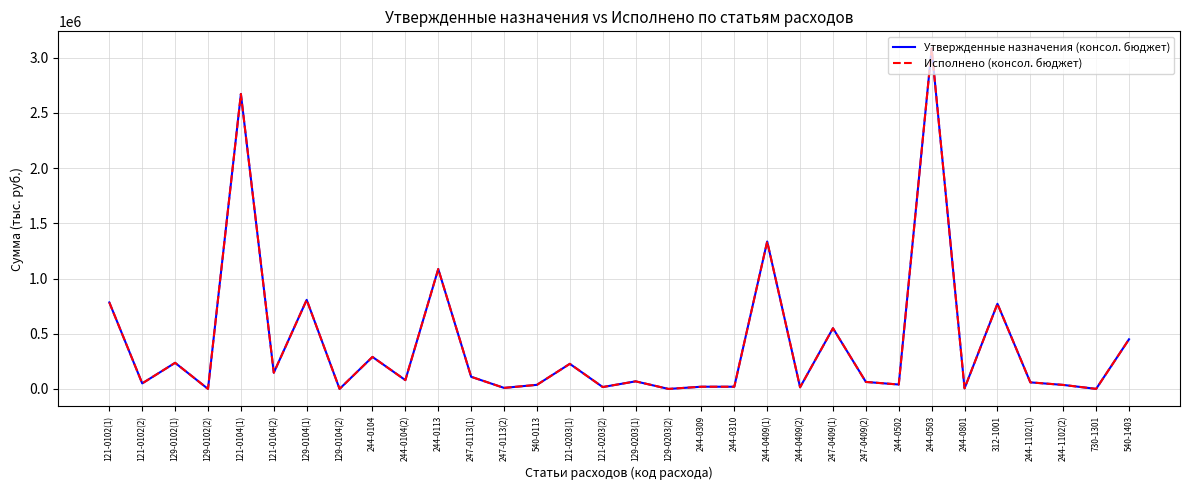

Rank the categories by Исполнено (консол. бюджет) value from lowest to highest.

129-0203(2), 129-0102(2), 129-0104(2), 730-1301, 244-0801, 247-0113(2), 244-0409(2), 121-0203(2), 244-0309, 244-0310, 244-1102(2), 540-0113, 244-0502, 121-0102(2), 244-1102(1), 247-0409(2), 129-0203(1), 244-0104(2), 247-0113(1), 121-0104(2), 121-0203(1), 129-0102(1), 244-0104, 540-1403, 247-0409(1), 312-1001, 121-0102(1), 129-0104(1), 244-0113, 244-0409(1), 121-0104(1), 244-0503